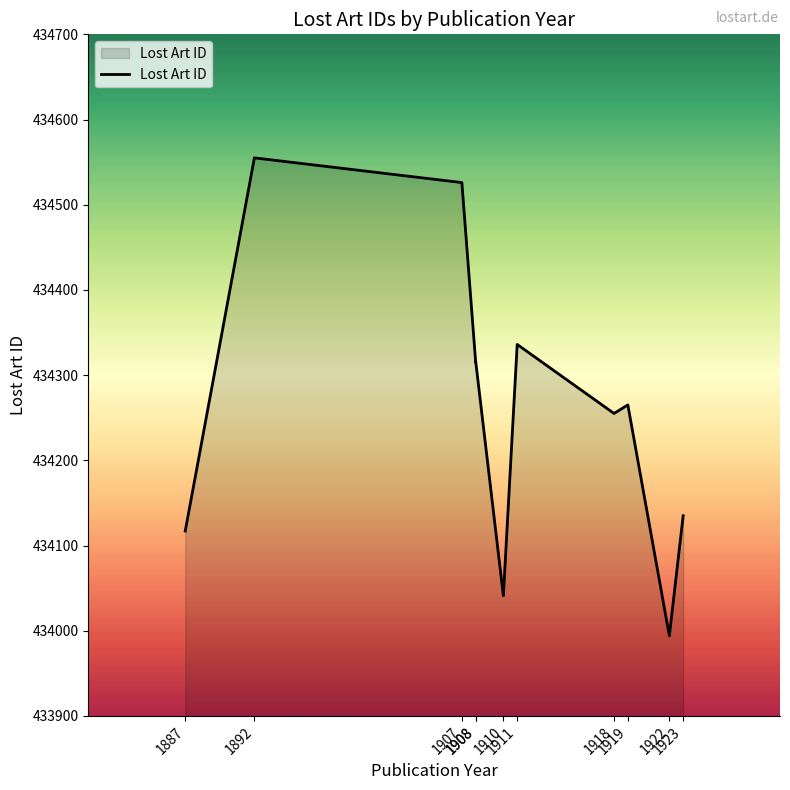

Rank the categories by value from highest to lowest.

1892, 1907, 1911, 1908, 1908, 1919, 1918, 1923, 1887, 1910, 1922